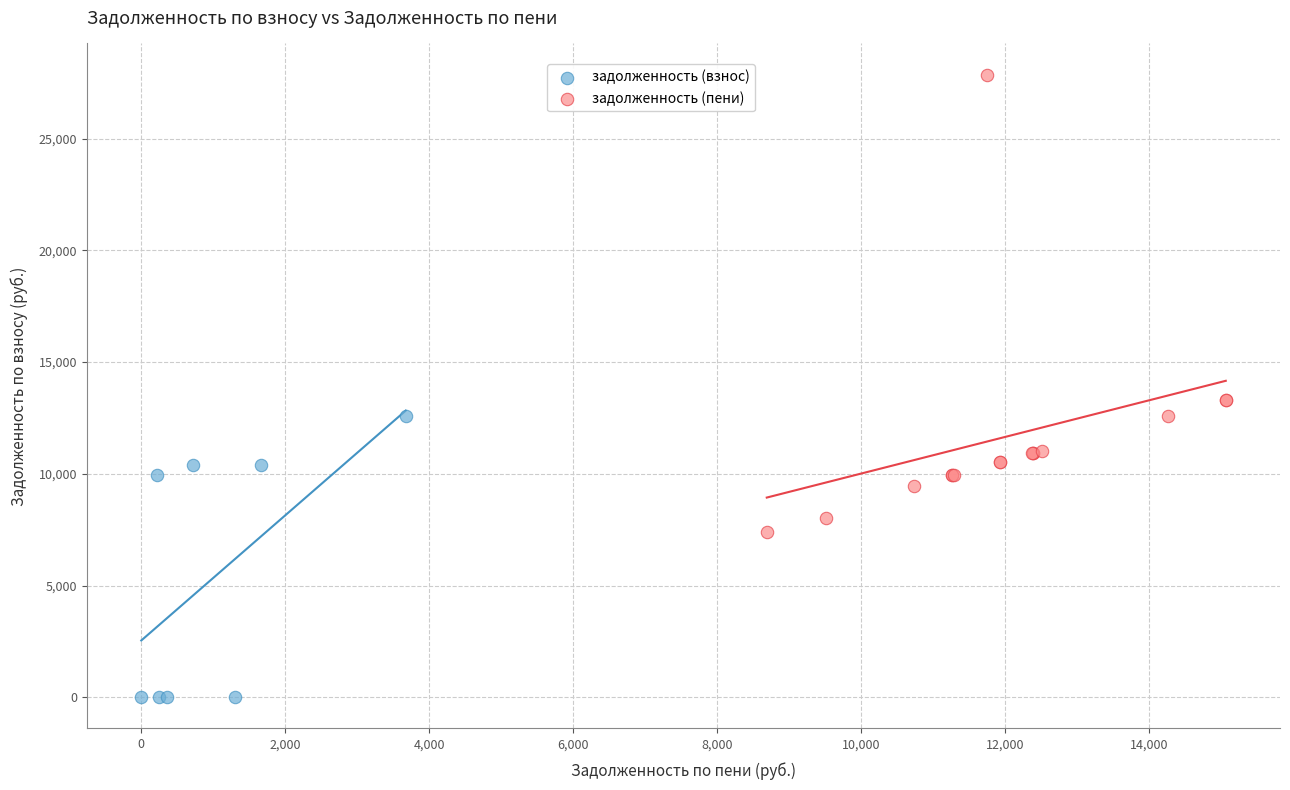

Which series contains the lowest Y value?

задолженность (взнос)